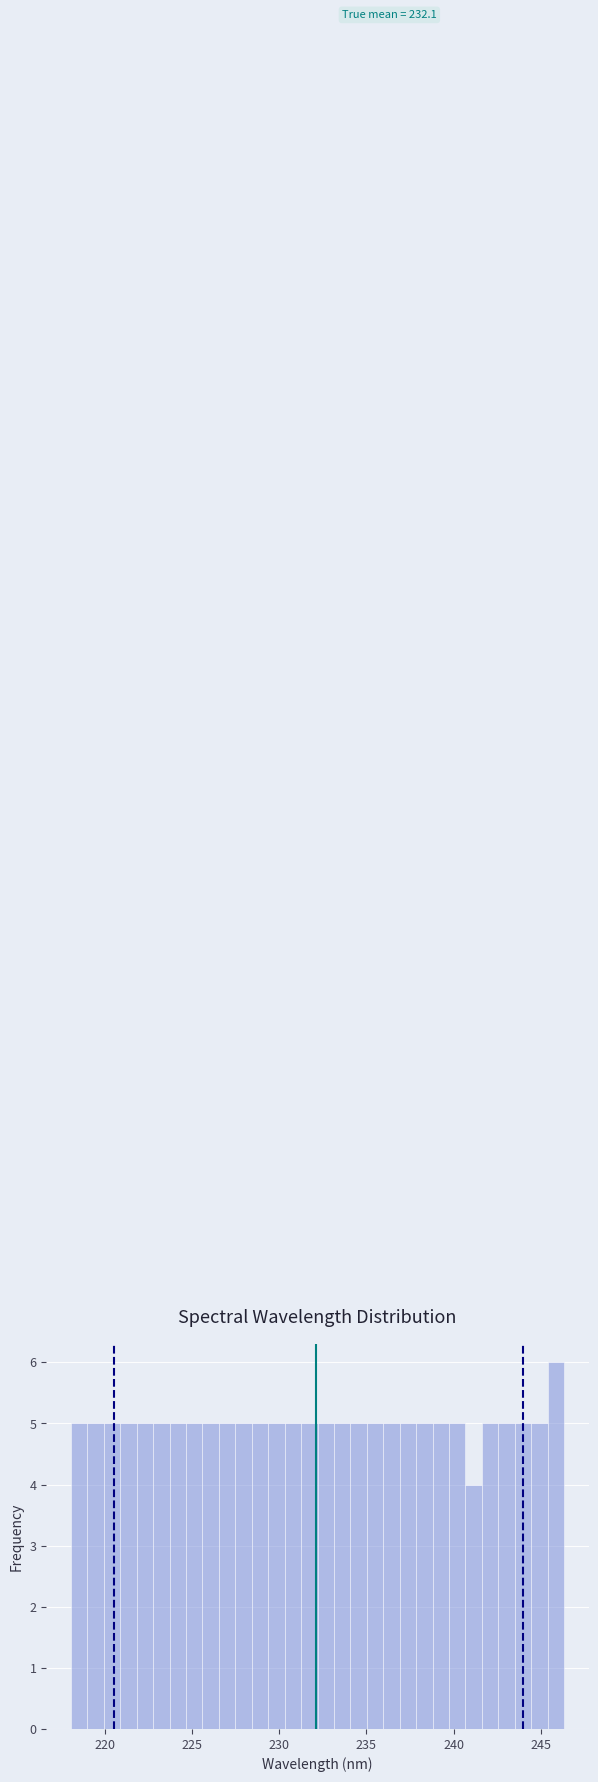

Read against the x-axis, roughly where is the centre of the tallest bar?

246.0